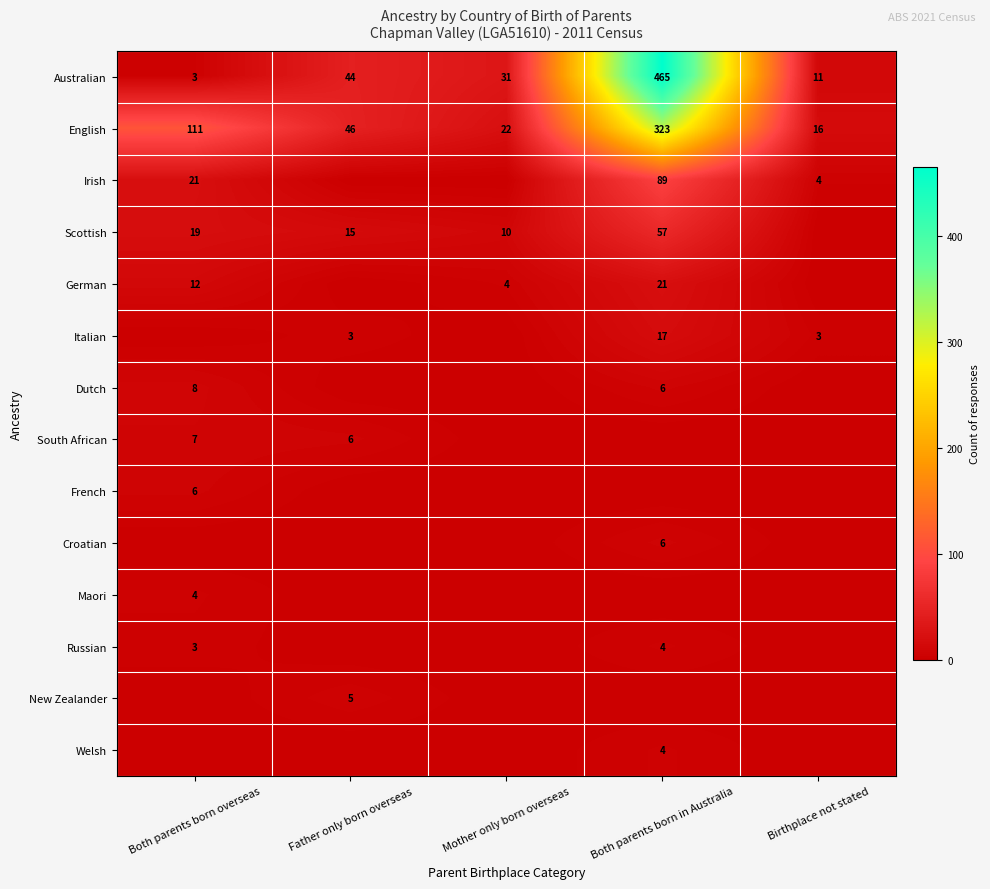

True or false: Scottish has a value of 16 at Mother only born overseas.

False